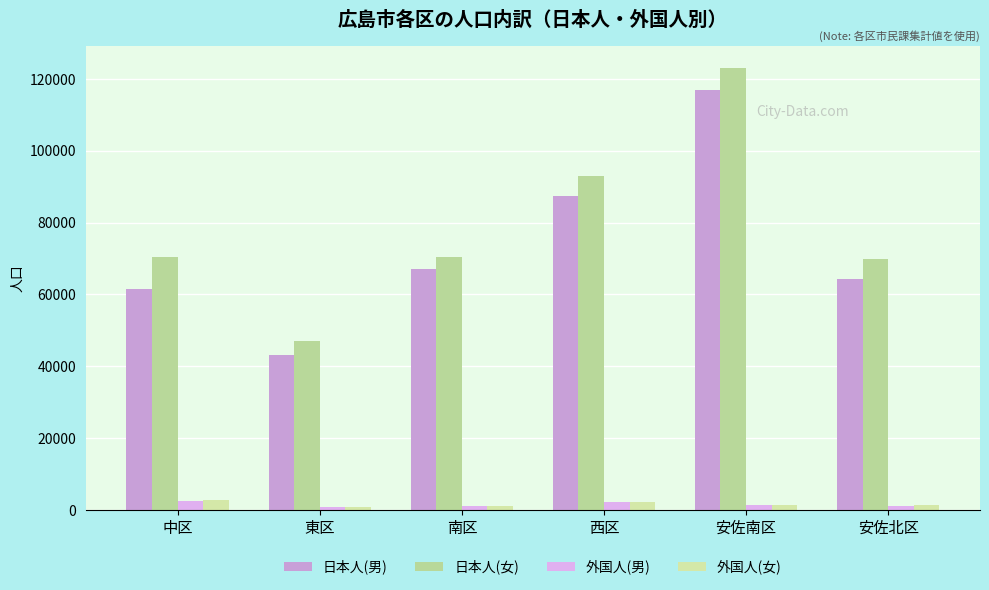

How many data points in 外国人(女) are less than 1497?

3